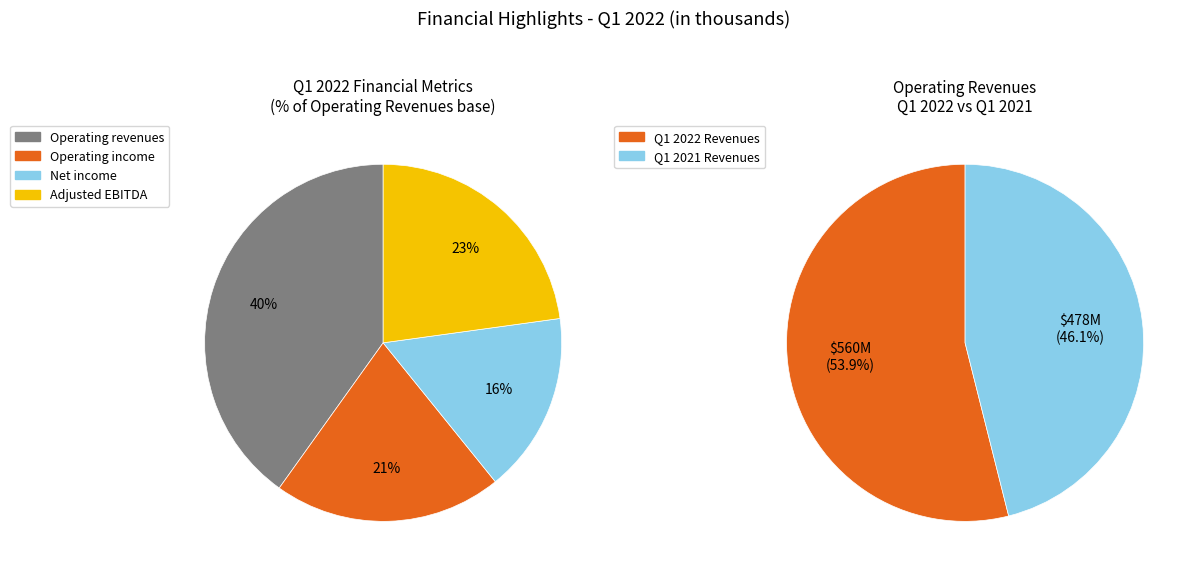

What is the ratio of the value at Operating revenues to the value at Operating income?

1.9